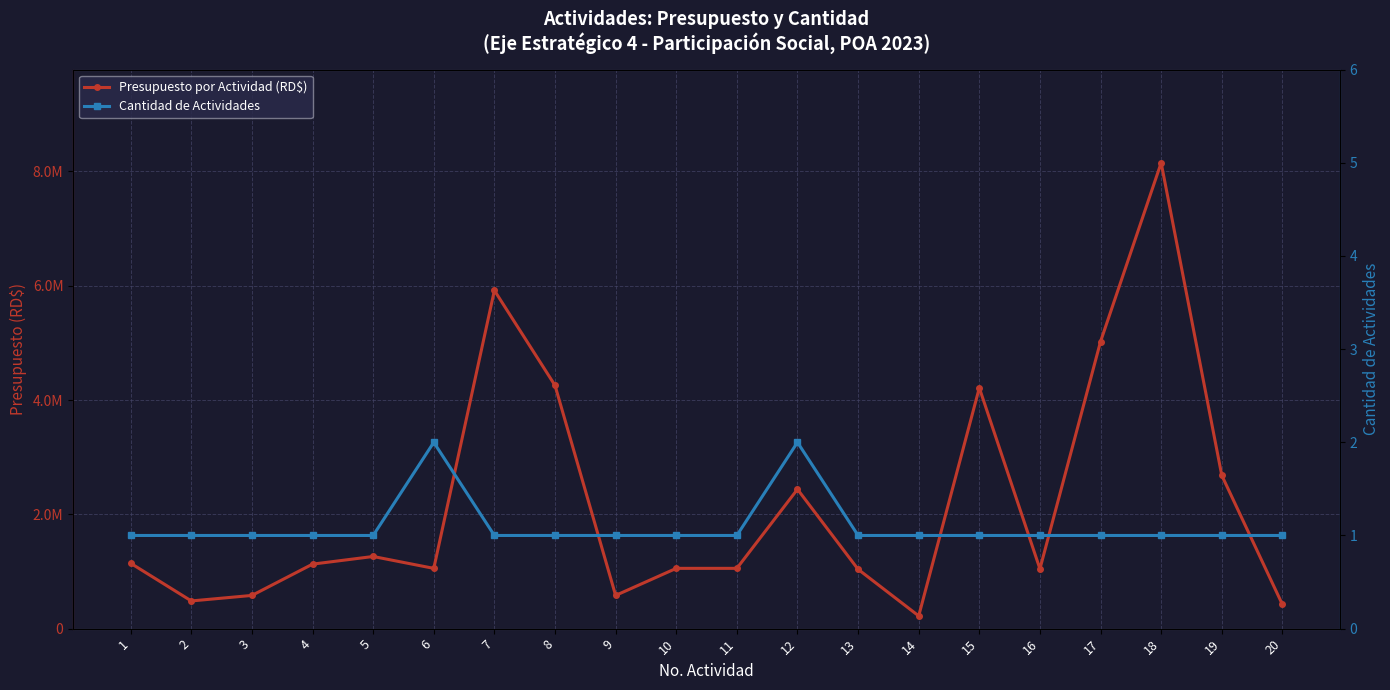

True or false: Cantidad de Actividades has more than 1 interior local peaks.

True